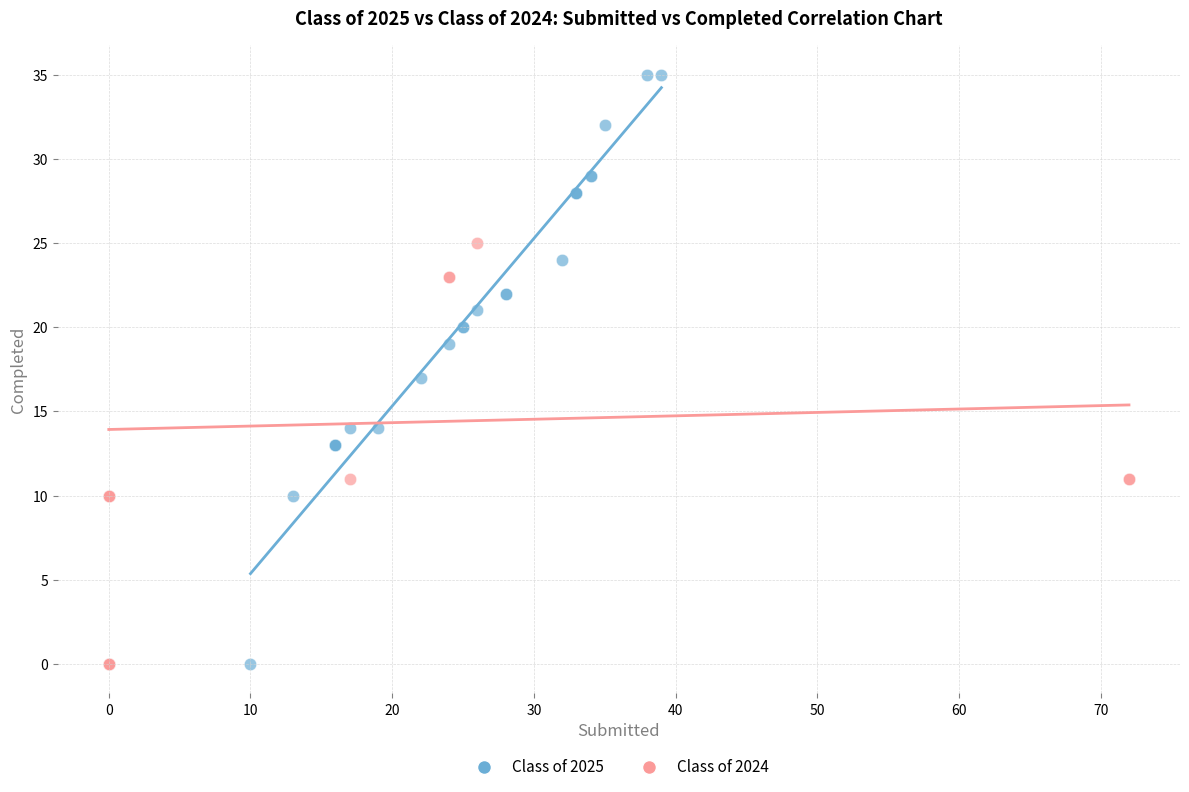

Which series contains the highest Y value?

Class of 2025